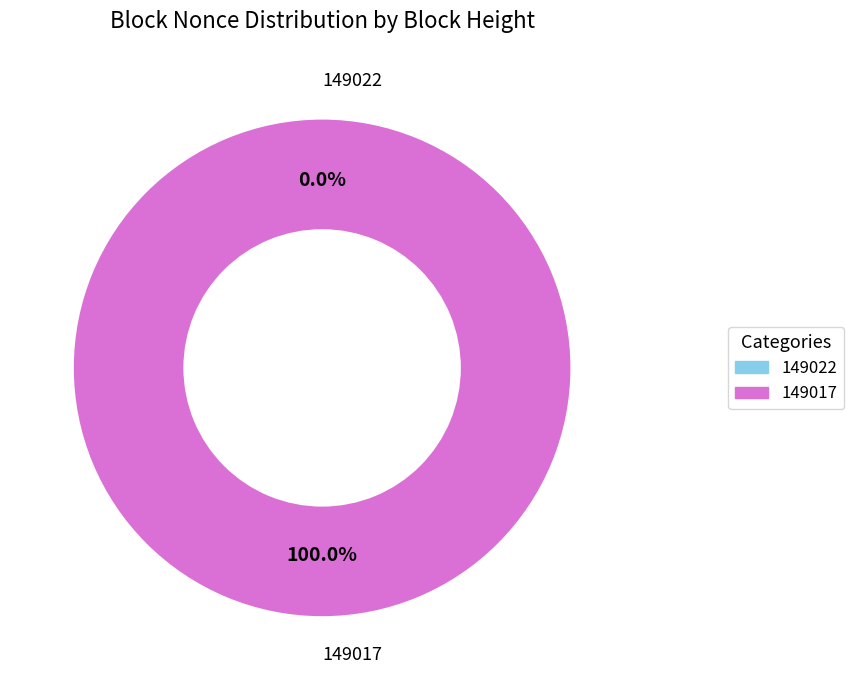

Count the number of slices in the pie.

2